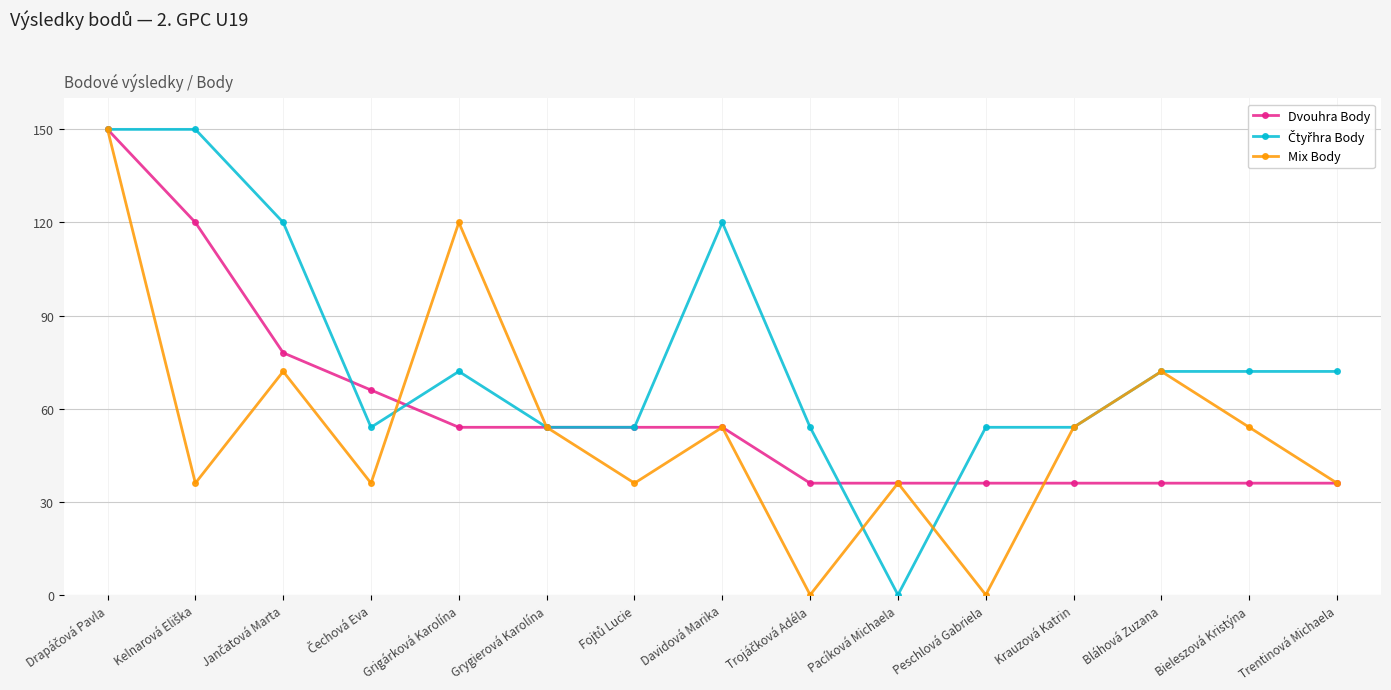

Read the Mix Body value at Grygierová Karolína.

54